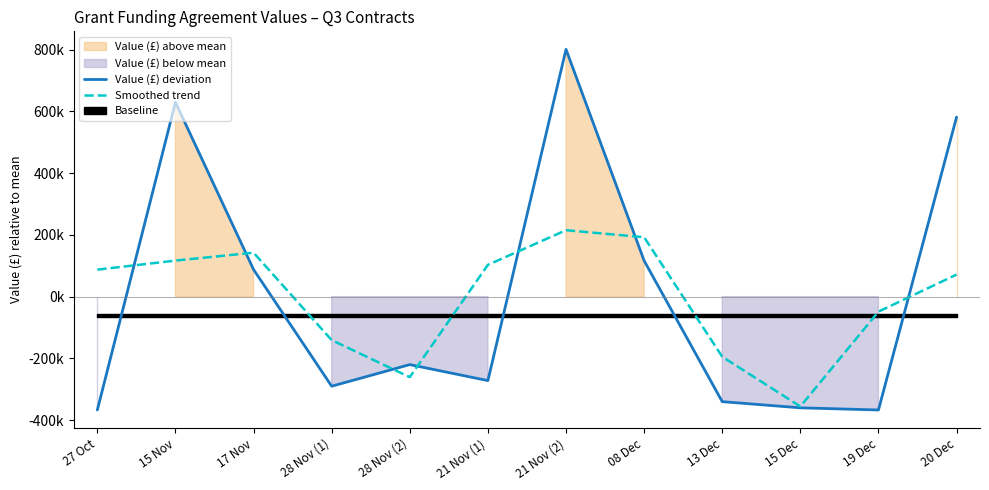

Reading right to left, extract all data points from this chart.

Value (£) deviation: 20 Dec=581753.4	19 Dec=-367196.6	15 Dec=-360196.6	13 Dec=-340196.6	08 Dec=116488.4	21 Nov (2)=801289.4	21 Nov (1)=-271975.5	28 Nov (2)=-220196.6	28 Nov (1)=-290196.6	17 Nov=87820.4	15 Nov=629803.4	27 Oct=-367196.6
Smoothed trend: 20 Dec=71518.9	19 Dec=-48546.6	15 Dec=-355863.3	13 Dec=-194634.9	08 Dec=192527.1	21 Nov (2)=215267.4	21 Nov (1)=103039.1	28 Nov (2)=-260789.6	28 Nov (1)=-140857.6	17 Nov=142475.7	15 Nov=116809.1	27 Oct=87535.6